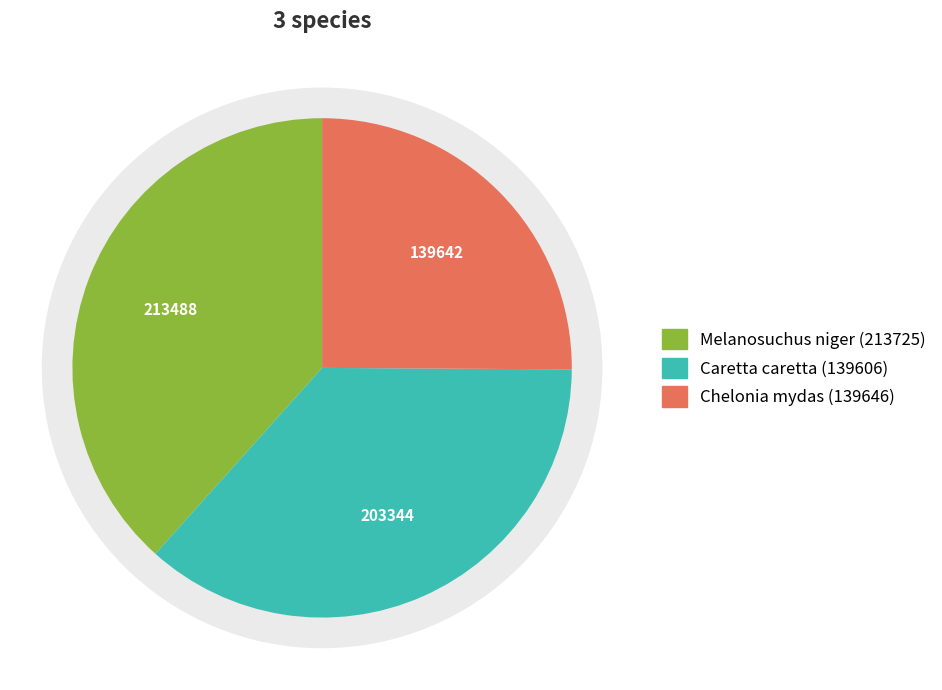

To the nearest percent, what is the combined percentage of Melanosuchus niger (213725) and Caretta caretta (139606)?

75%